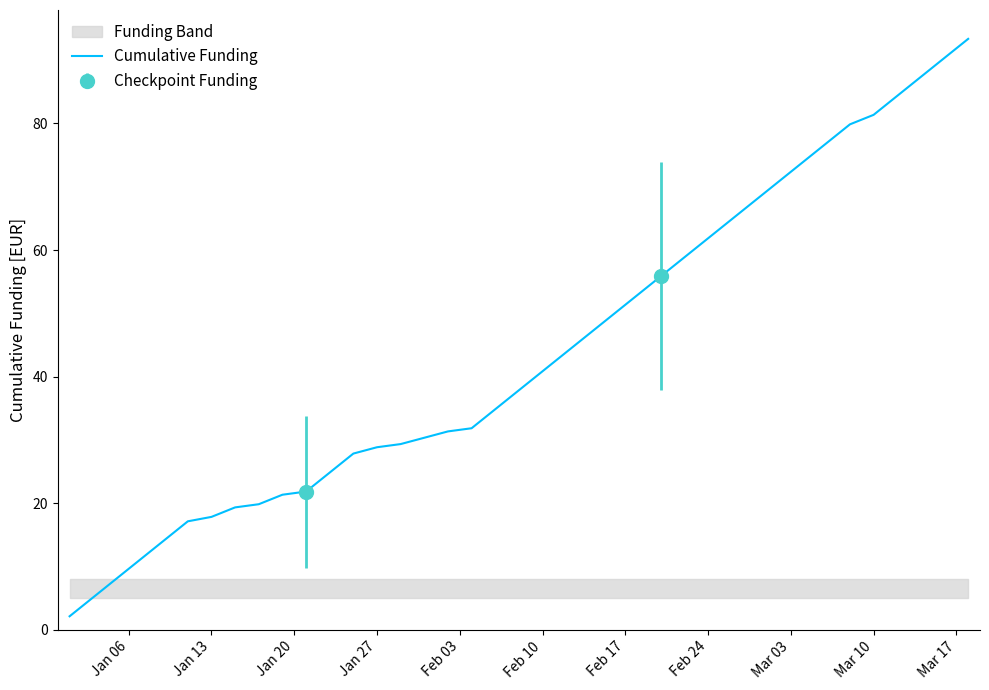

What is the value of the 19th point from the left?

34.8